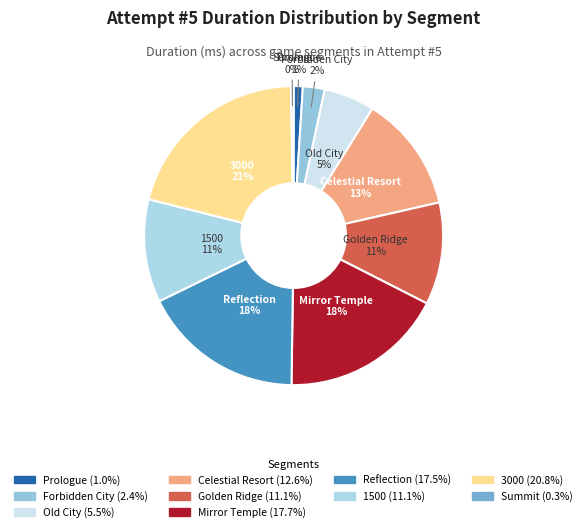

Count the number of slices in the pie.

10